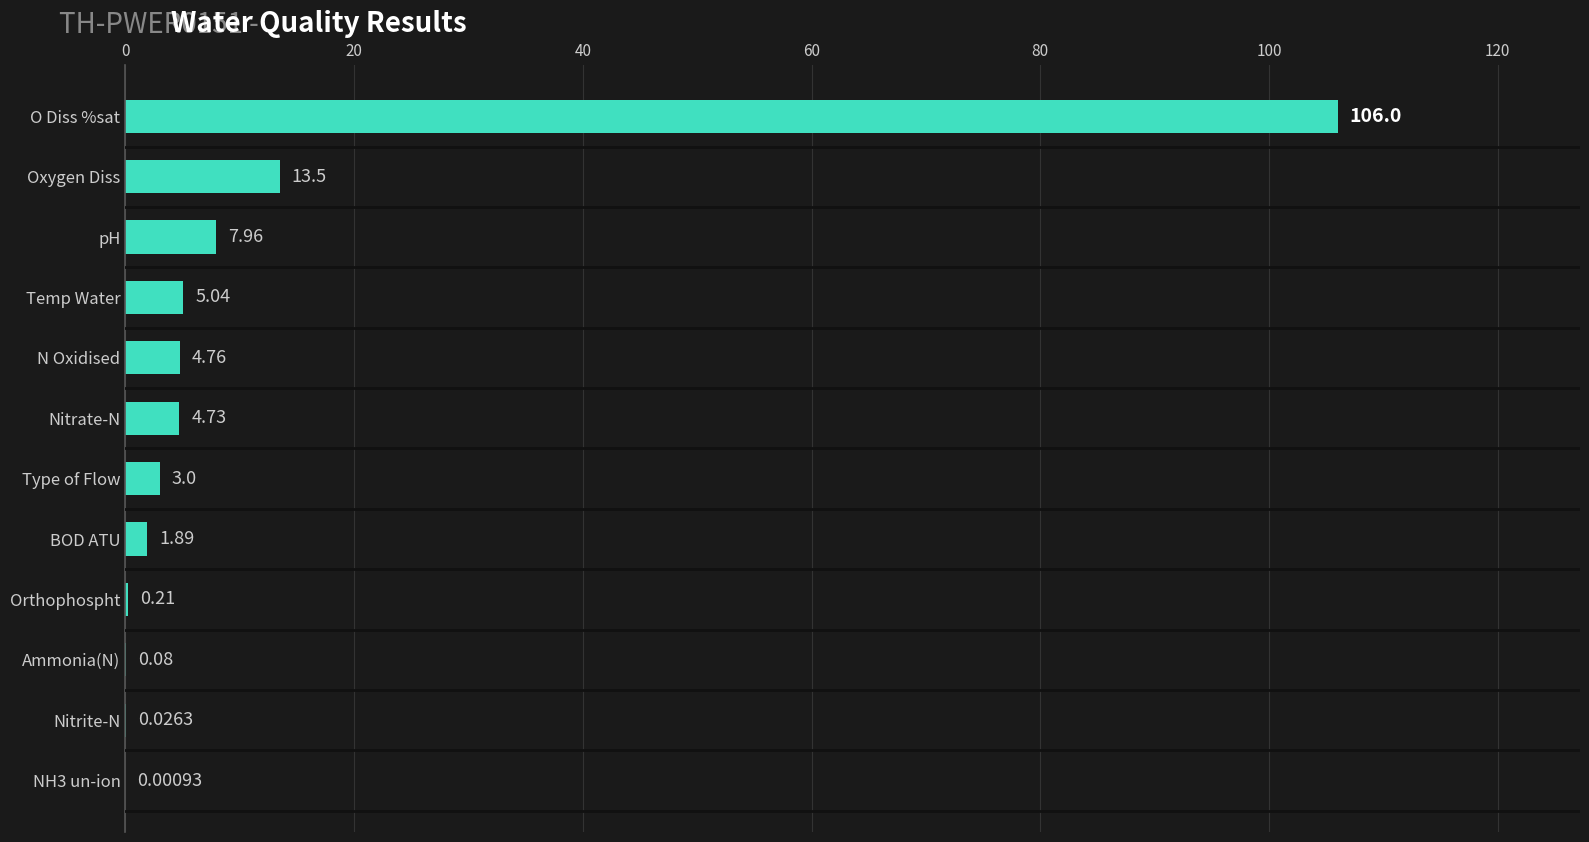

Where is the data nearest to the value 53?

Oxygen Diss